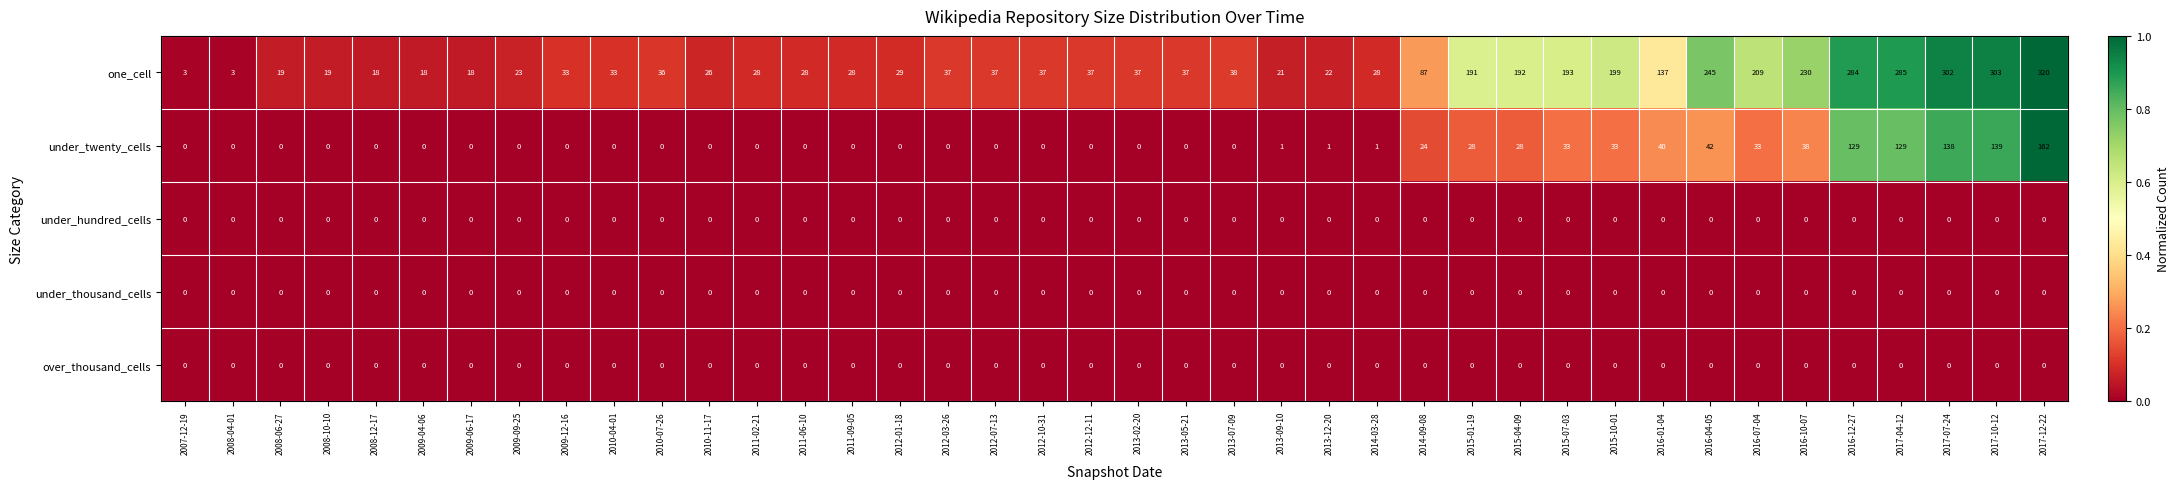

True or false: under_hundred_cells has a value of 0 at 2014-03-28.

True